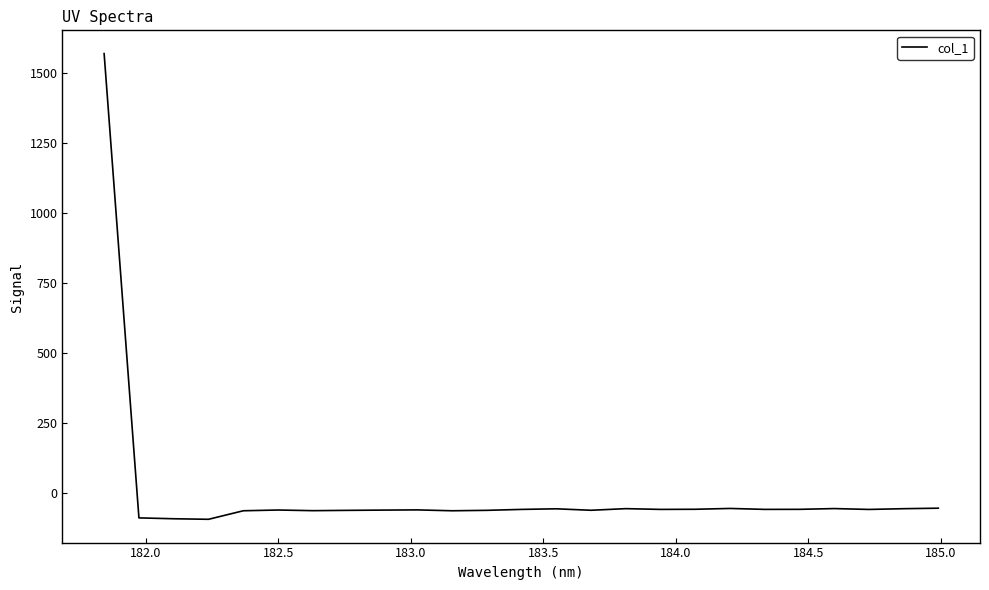

What is the difference between the maximum and minimum values?

1660.6